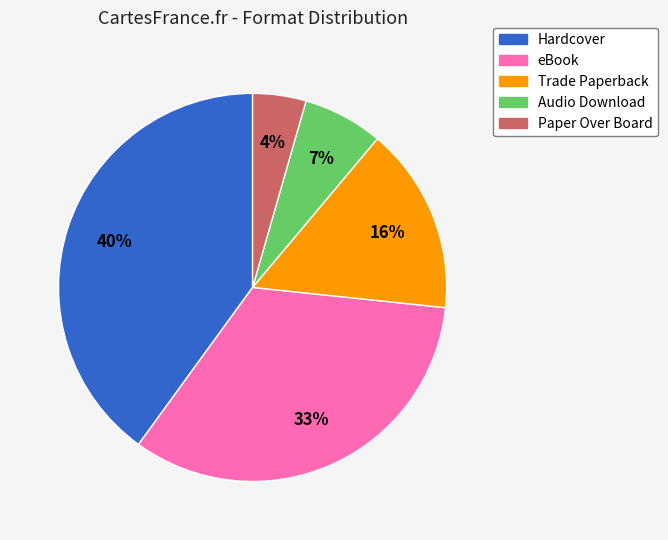

Is there a majority slice in this chart?

No